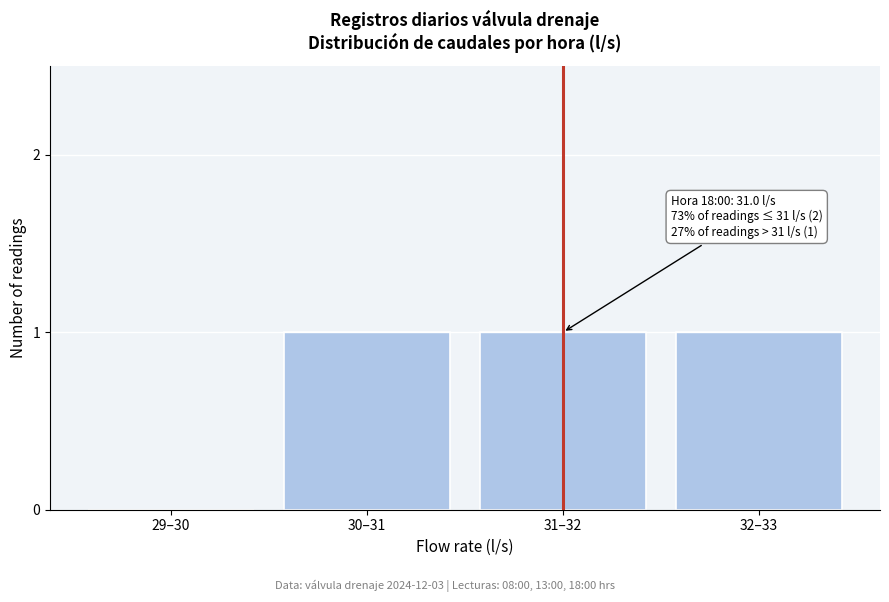

Reading right to left, extract all data points from this chart.

32–33=1	31–32=1	30–31=1	29–30=0